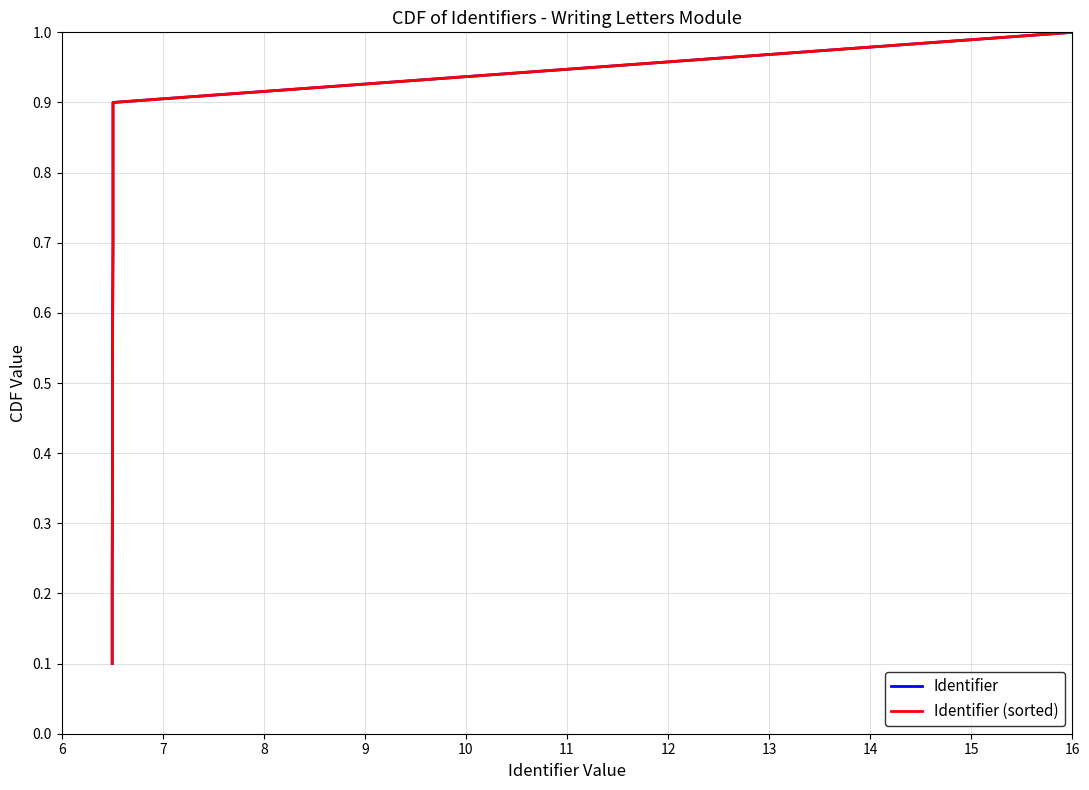

True or false: Identifier (sorted) and Identifier intersect in this chart.

False